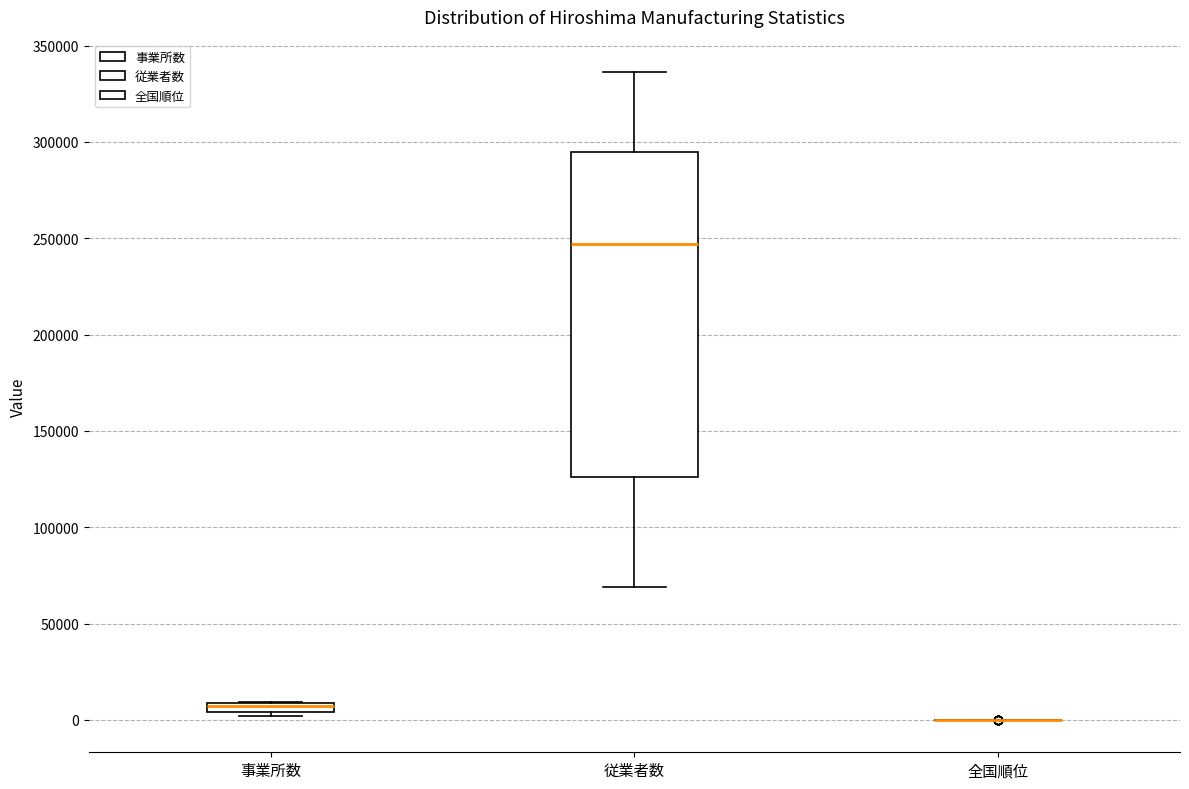

Which box is the tallest, from its lower edge to its upper edge?

従業者数